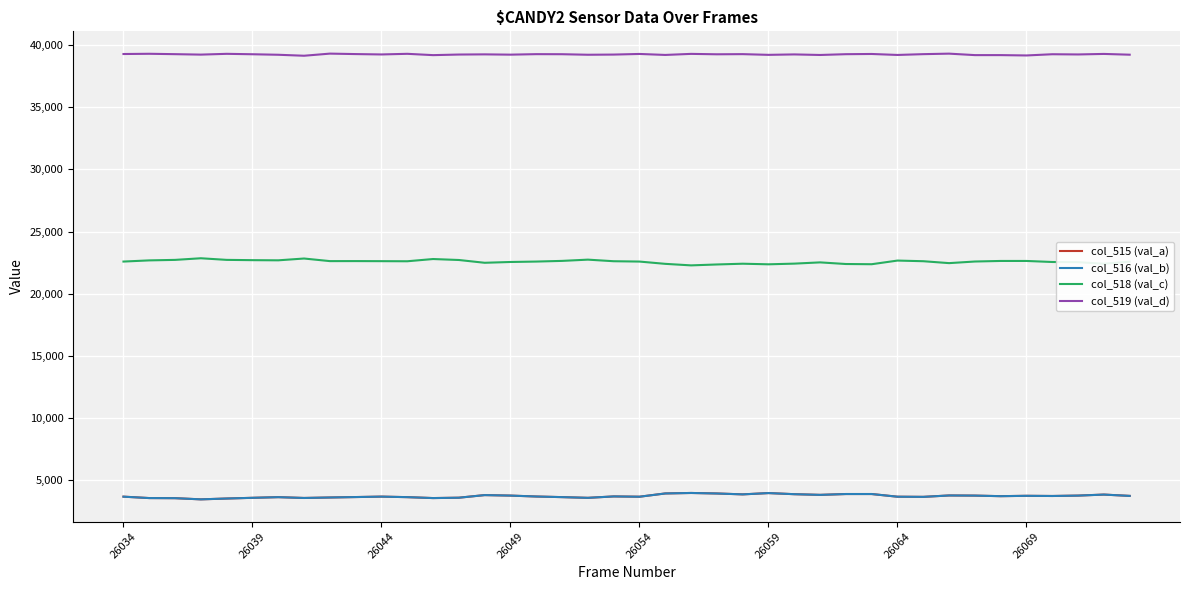

What is the lowest value of the col_515 (val_a) series?

3439